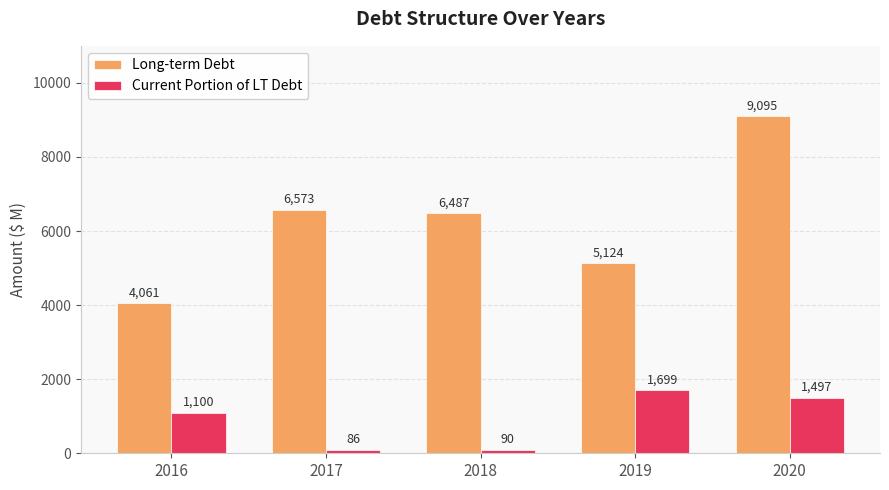

Which series has the largest range (max minus min)?

Long-term Debt